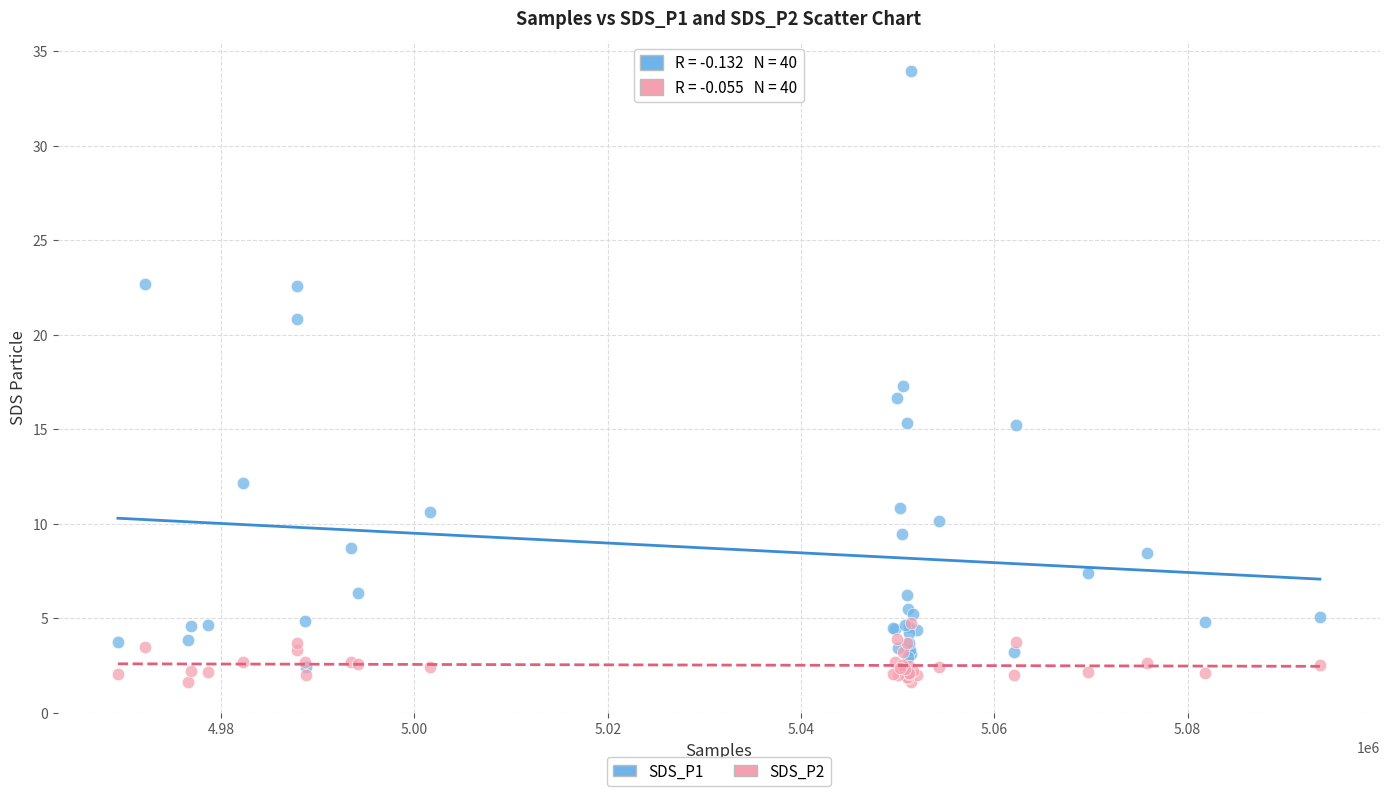

Which series contains the highest Y value?

SDS_P1